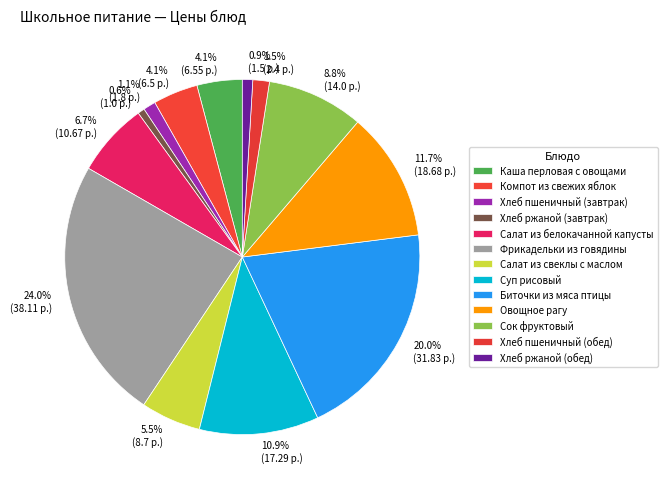

Is Каша перловая с овощами the majority of the pie?

No